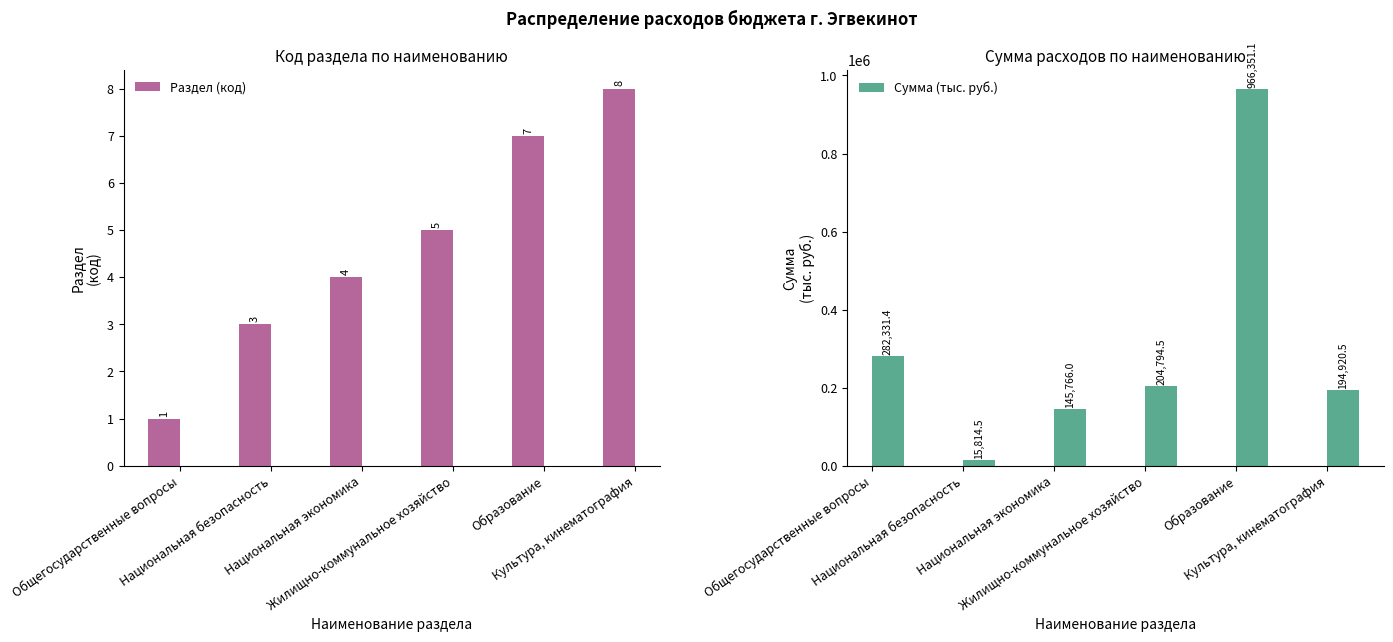

What are all the series names shown in the legend?

Раздел (код), Сумма (тыс. руб.)